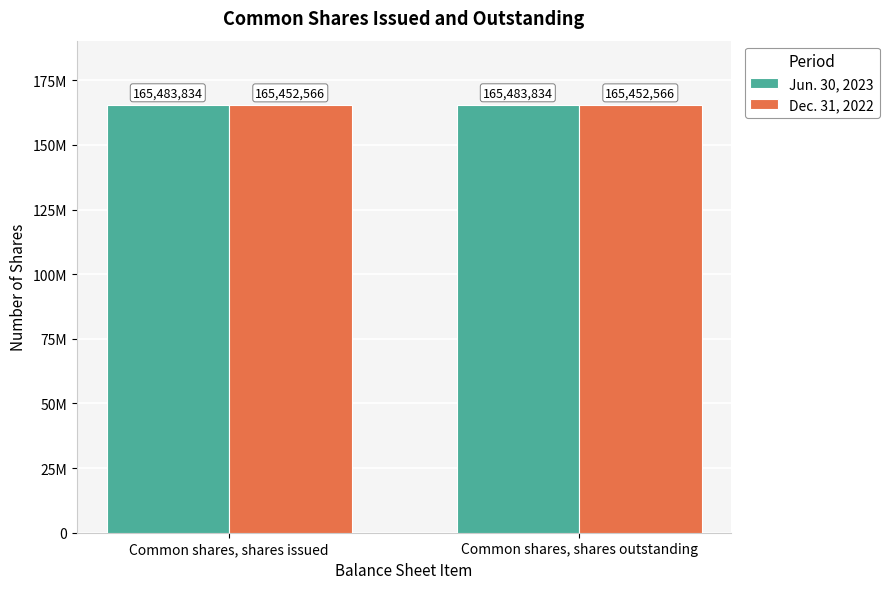

Does the chart contain stacked bars?

No